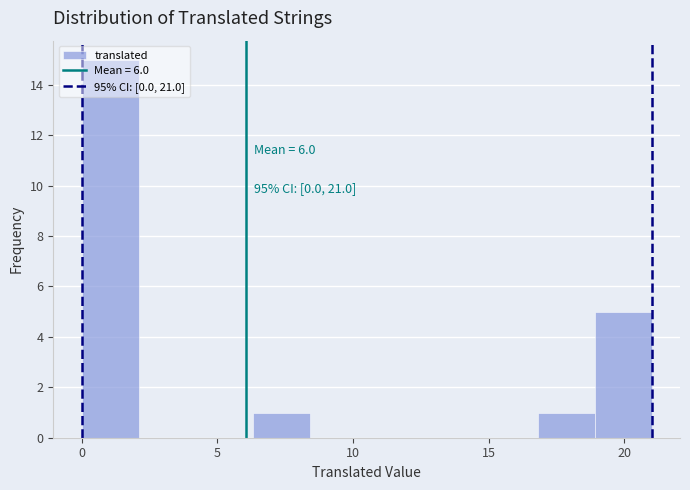

Which range on the x-axis has the tallest bar?

0.0 to 2.1